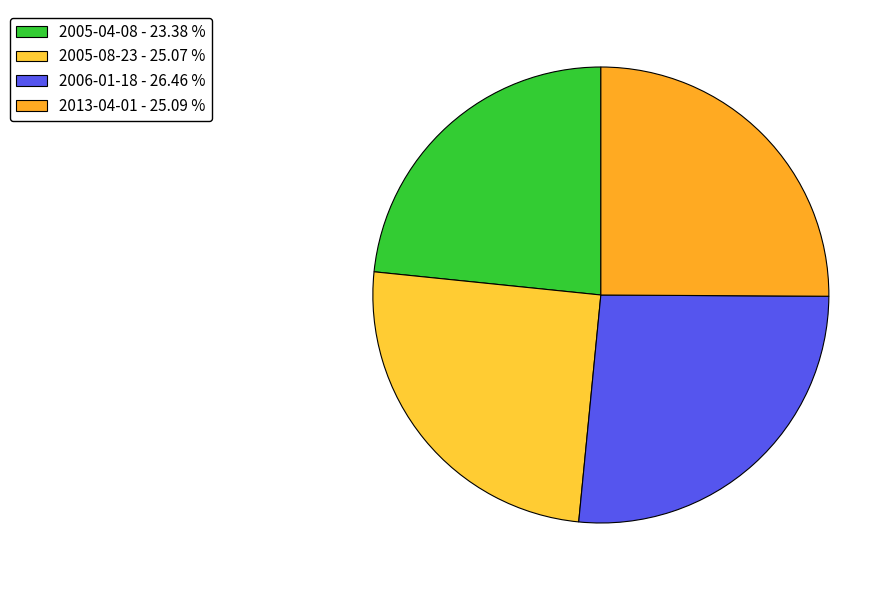

To the nearest percent, what portion does 2013-04-01 represent?

25%